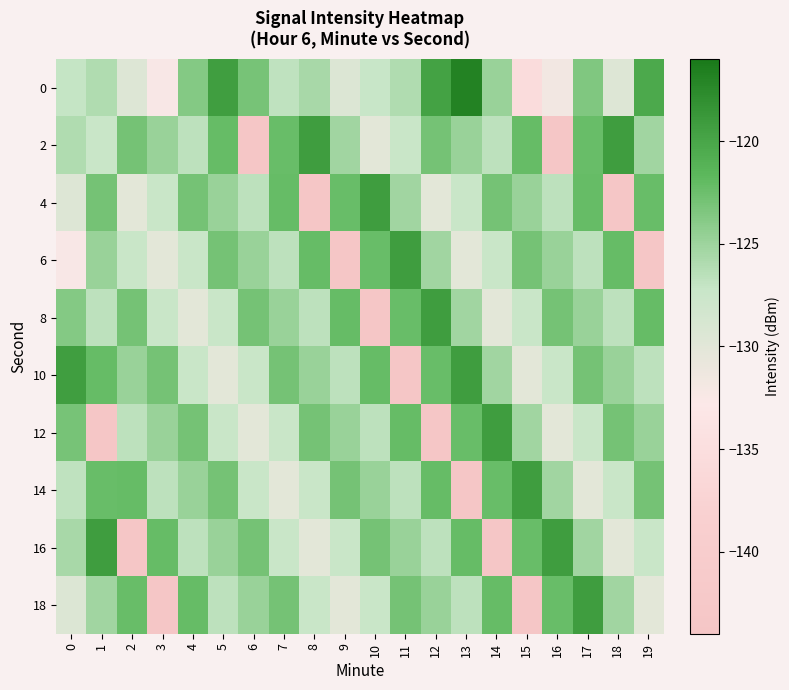

Between 19 and 17, which is larger?

19